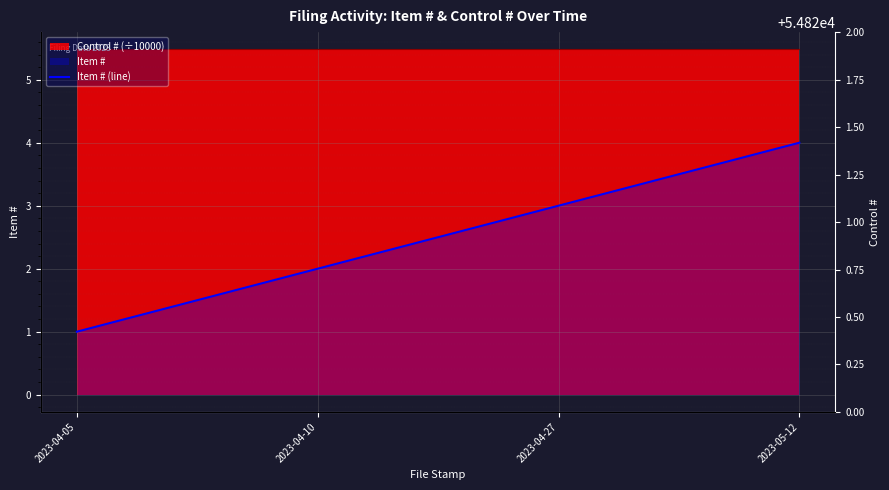

Reading left to right, extract all data points from this chart.

1	2	3	4